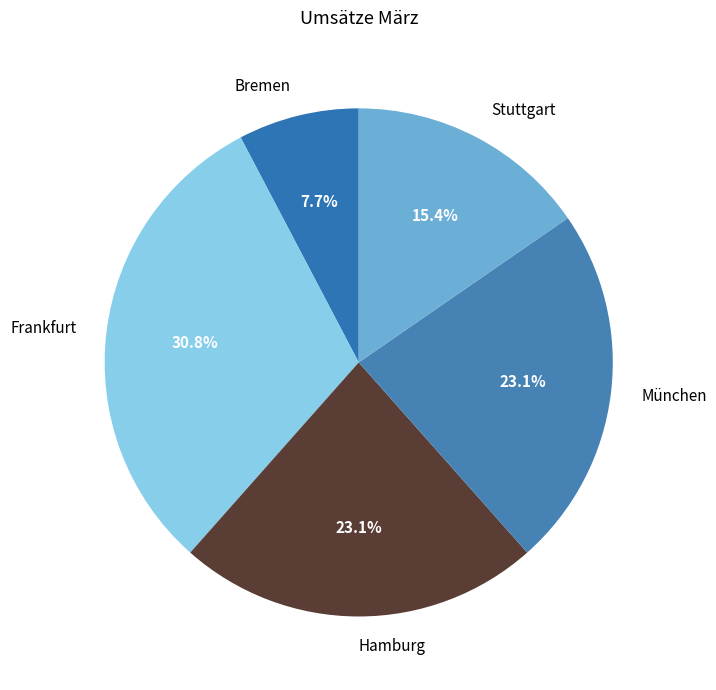

To the nearest percent, what is the difference between the Stuttgart and München slice percentages?

8%